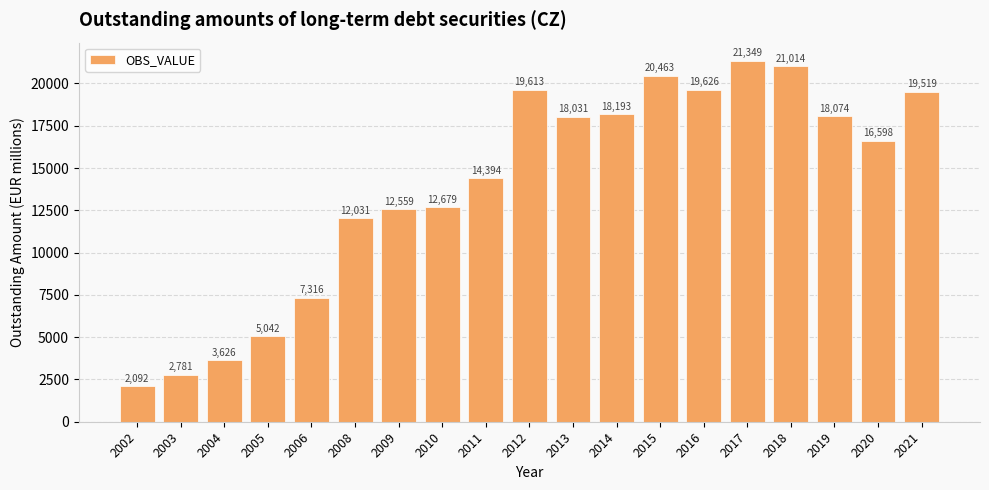

Which has a higher value, 2014 or 2016?

2016